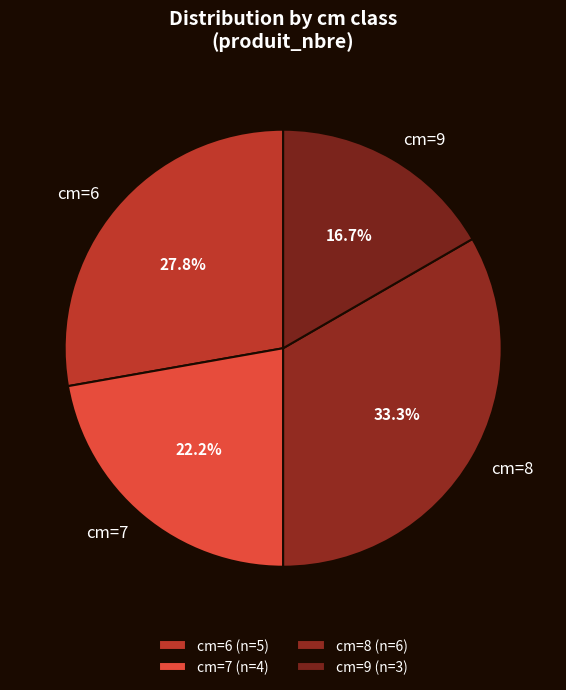

Which slice is the smallest?

cm=9